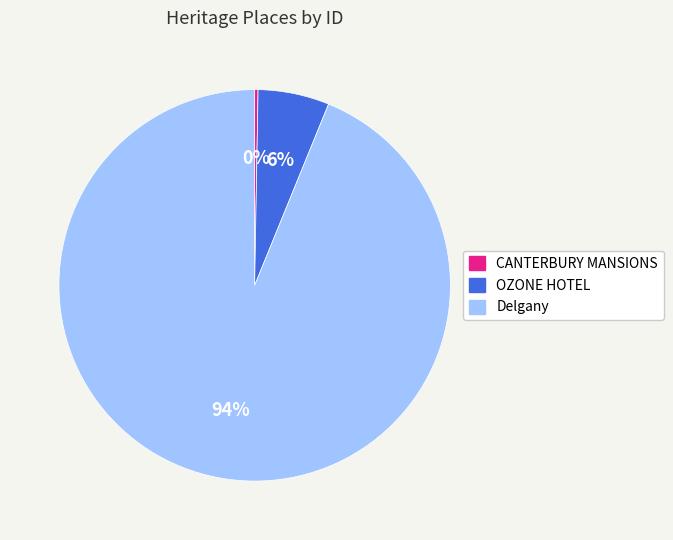

Is it true that Delgany is 80% of the pie?

False